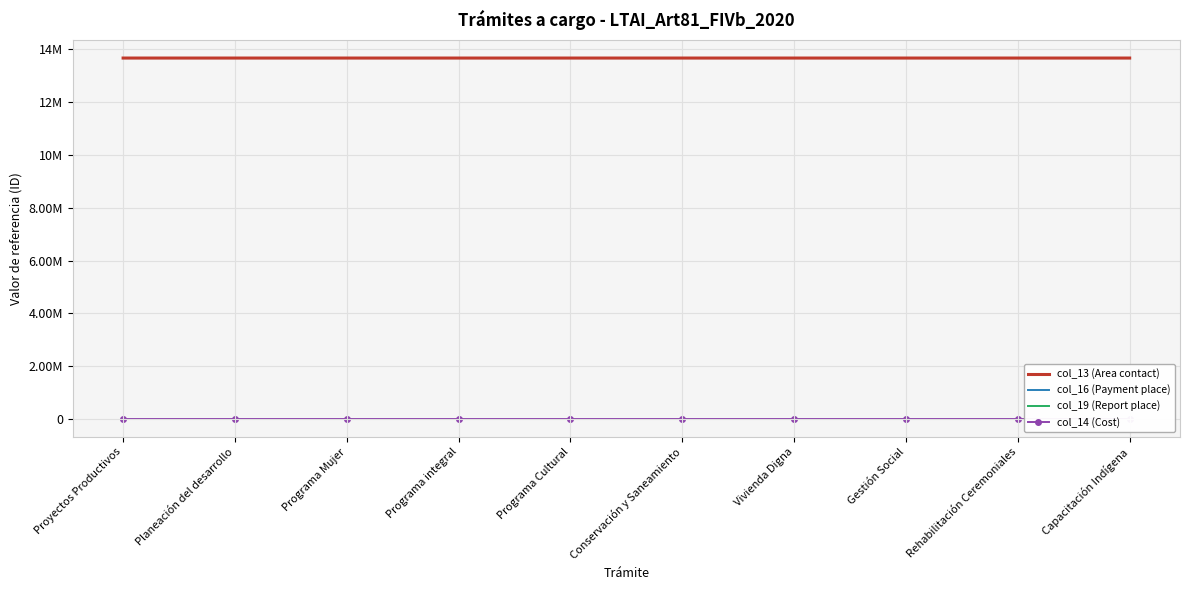

The col_19 (Report place) series shows 8439282 at Programa Mujer. True or false?

False